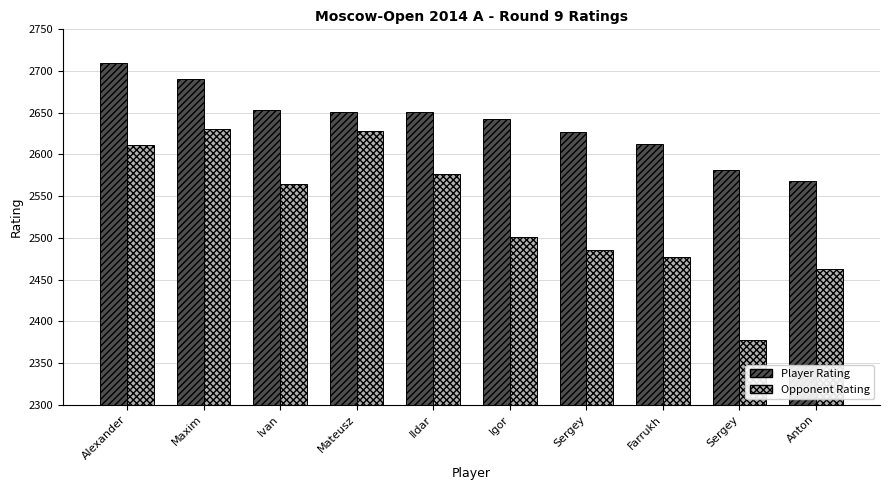

At which category is the sum across all series the highest?

Alexander